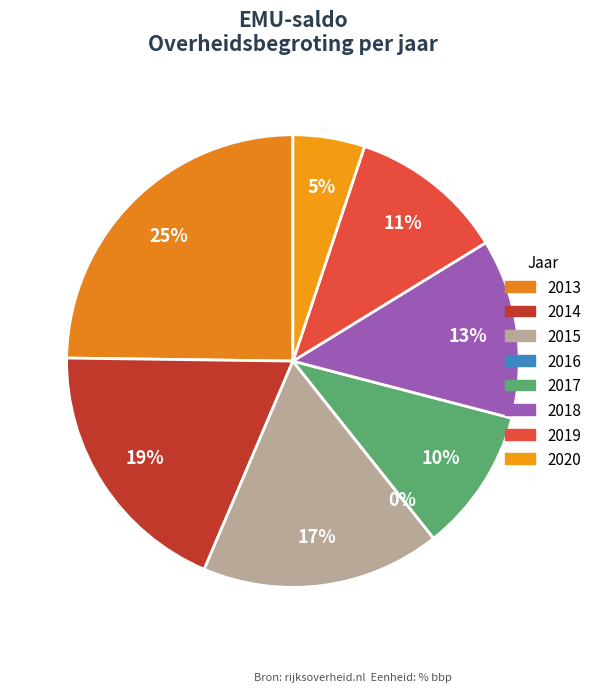

Which slice is the largest?

2013